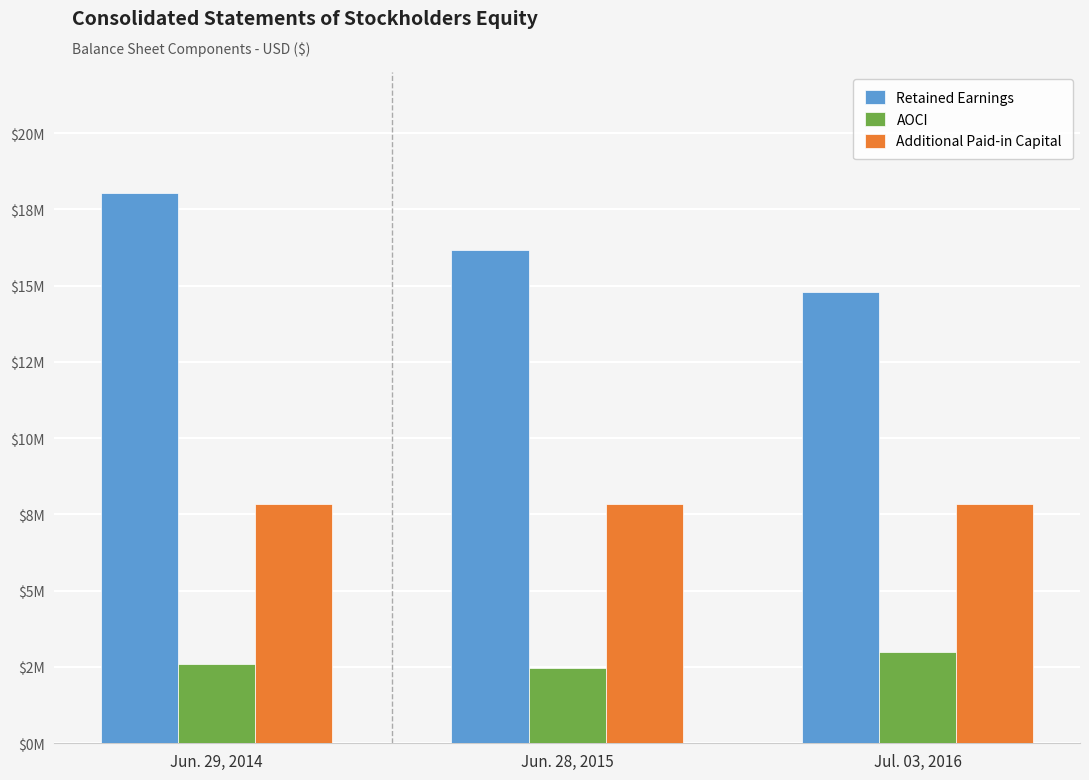

At which label is Retained Earnings closest to 16406383?

Jun. 28, 2015